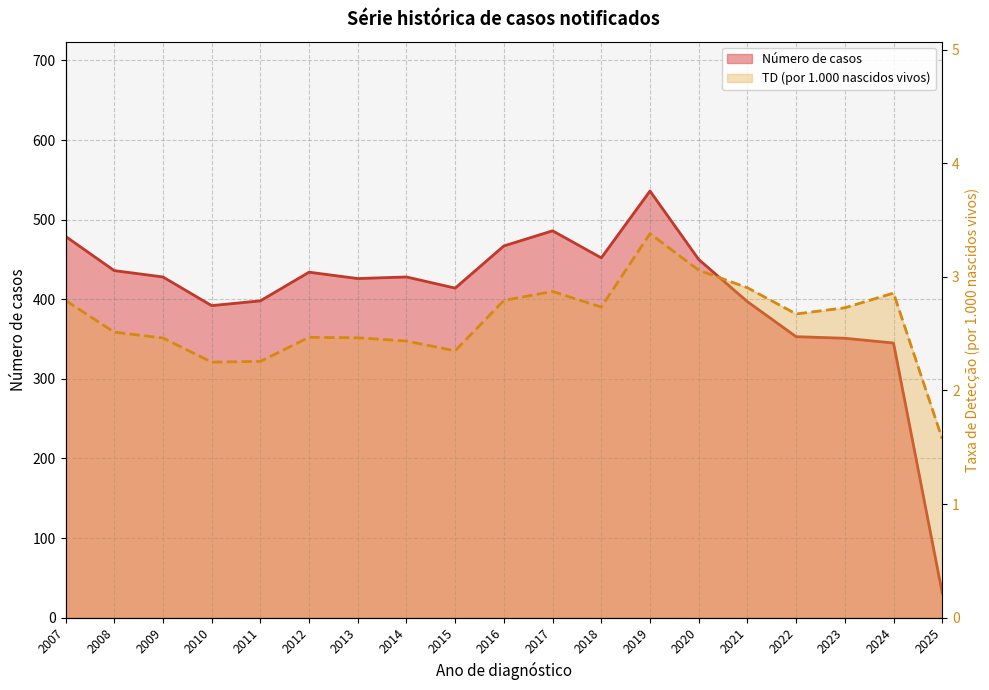

True or false: TD and Número de casos intersect in this chart.

False